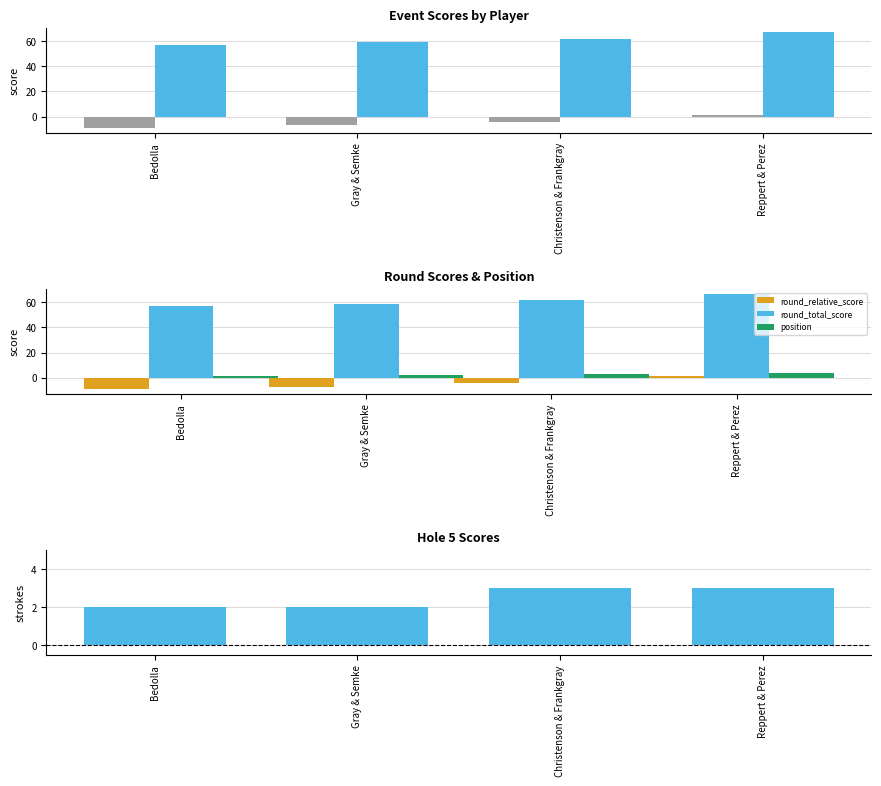

What is the label of the 3rd bar from the right?

Gray & Semke